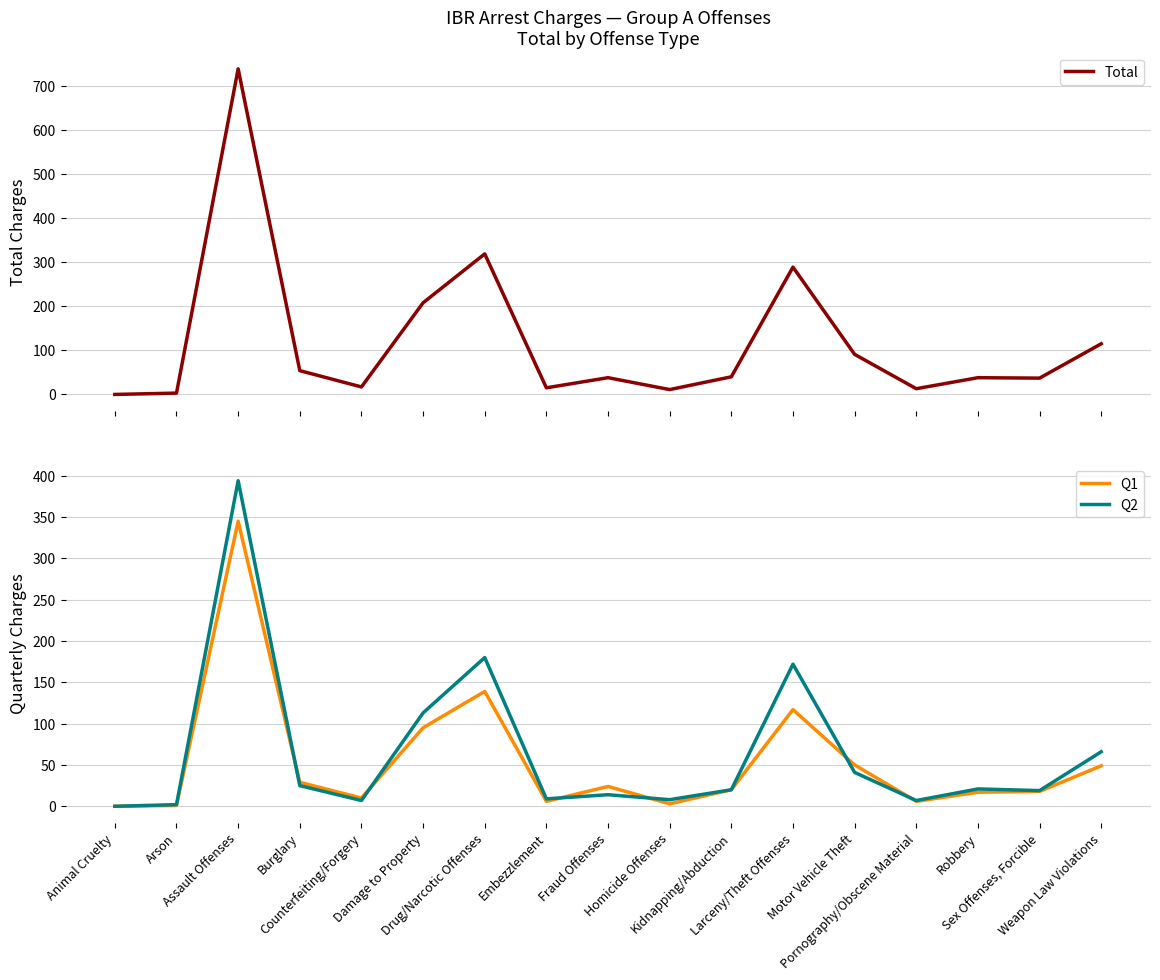

What is the total value across all series at Drug/Narcotic Offenses?

638